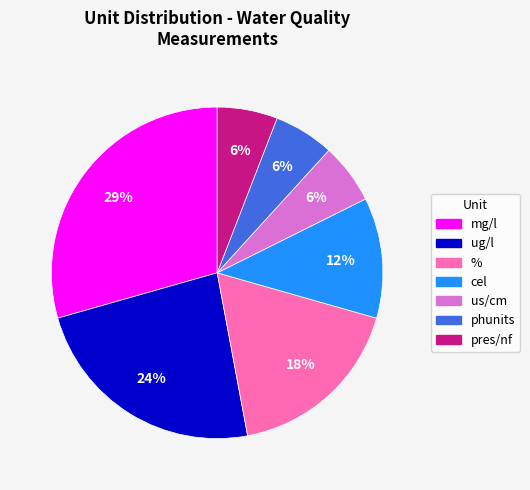

To the nearest percent, what is the combined percentage of pres/nf and phunits?

12%